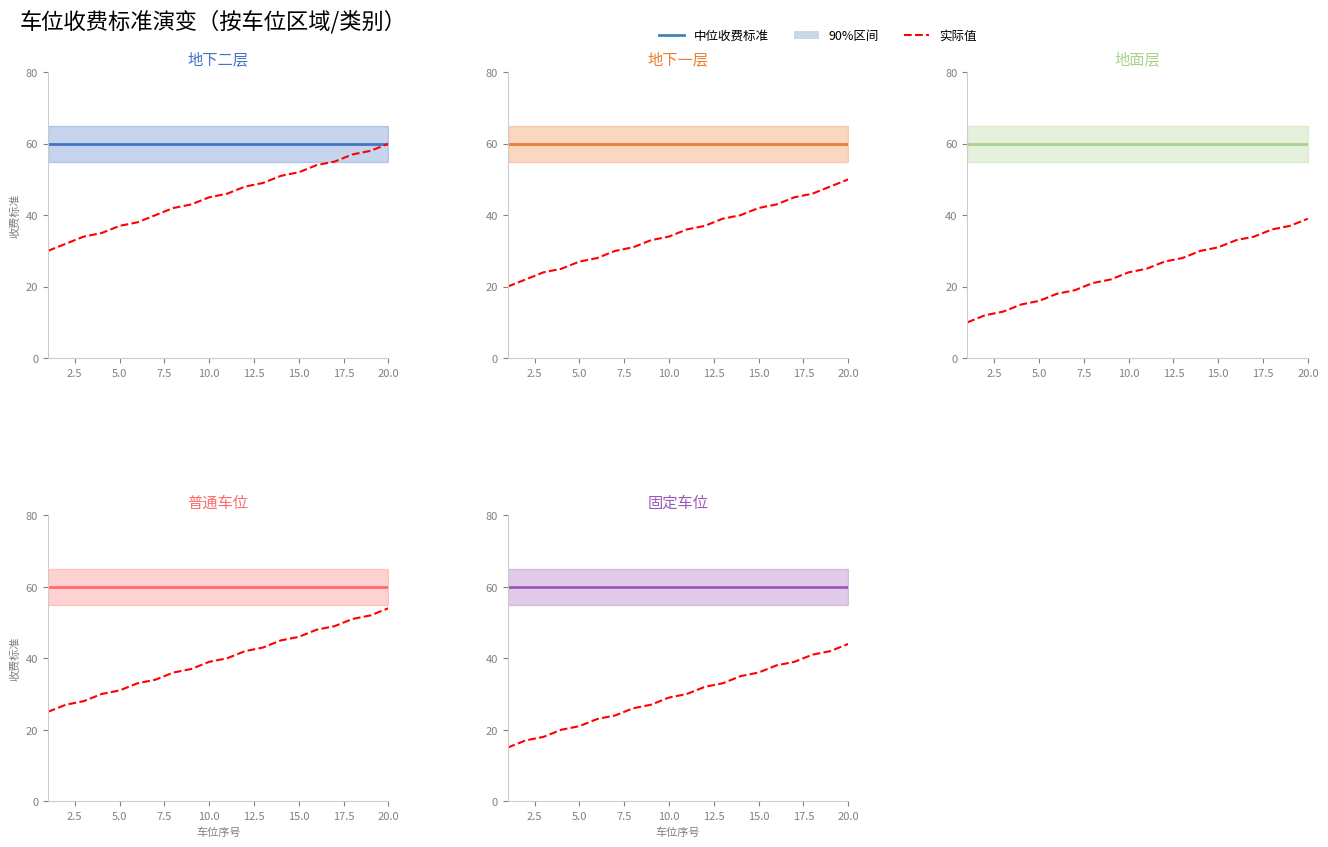

What is the difference between the maximum and minimum values in the 实际值 series?

29